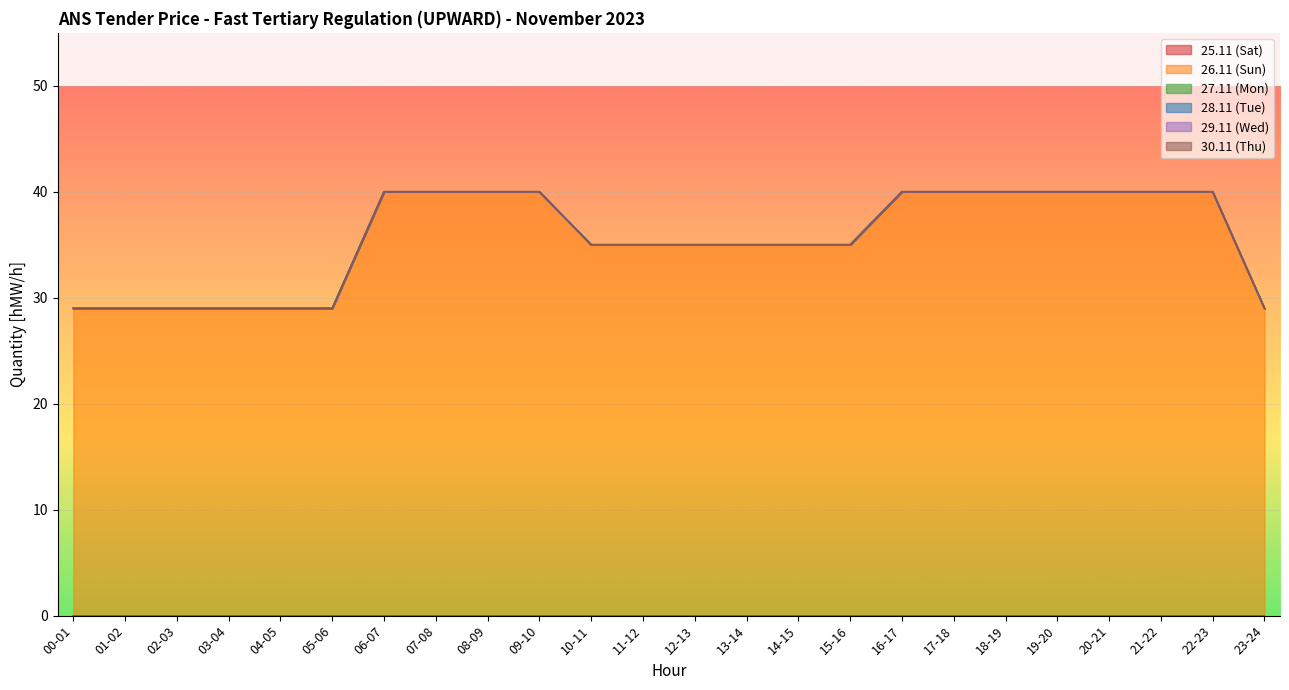

Between 03-04 and 22-23, which series saw the biggest shift?

26.11 (Sun)